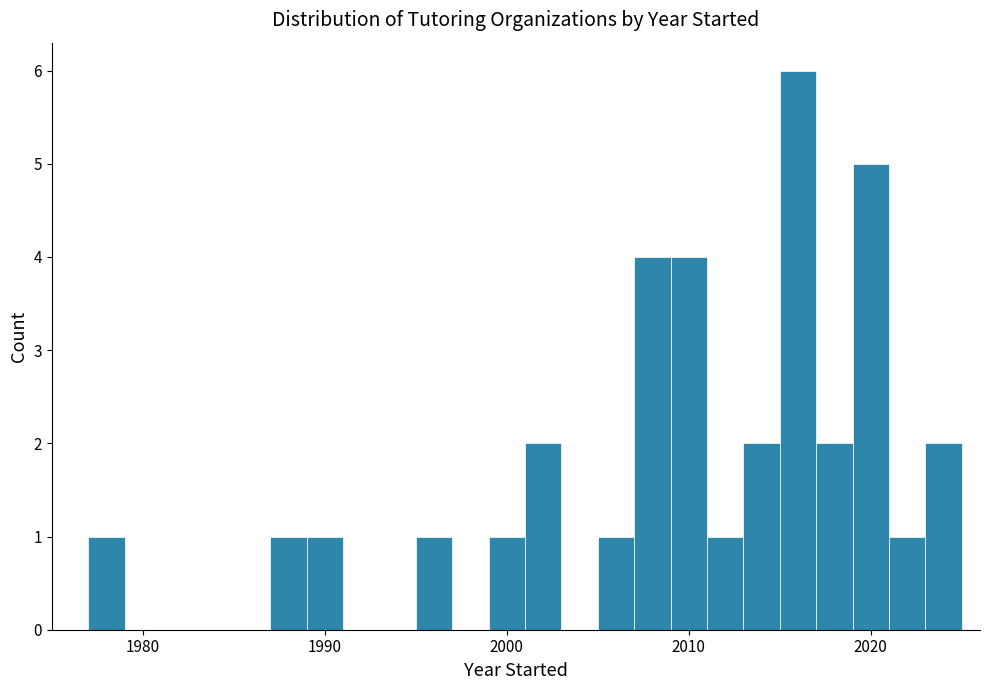

Around what value on the x-axis is the tallest bar? Give the approximate position of its centre, as read against the axis.

2016